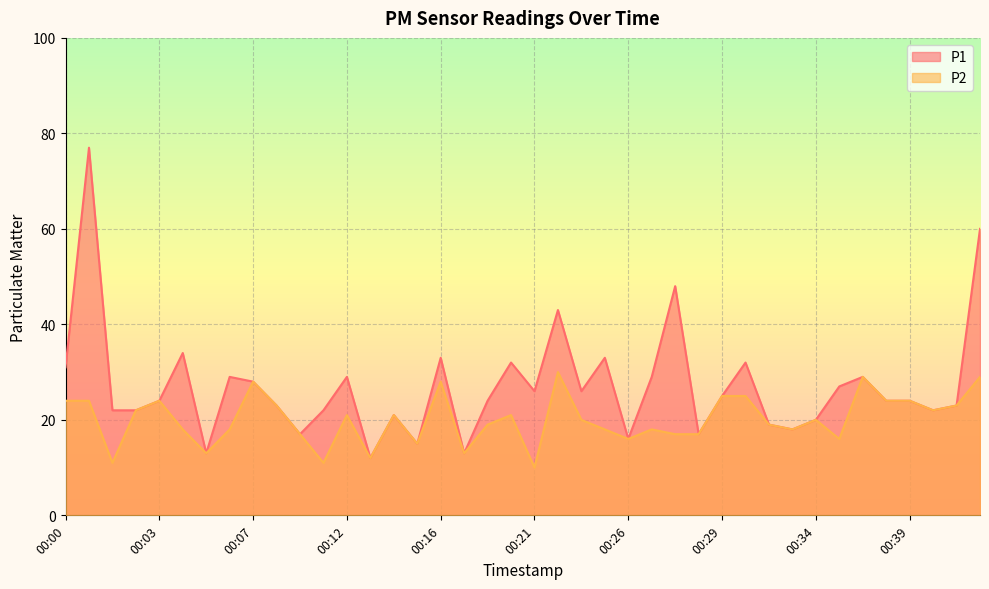

How many interior local peaks does the P1 series have?

12